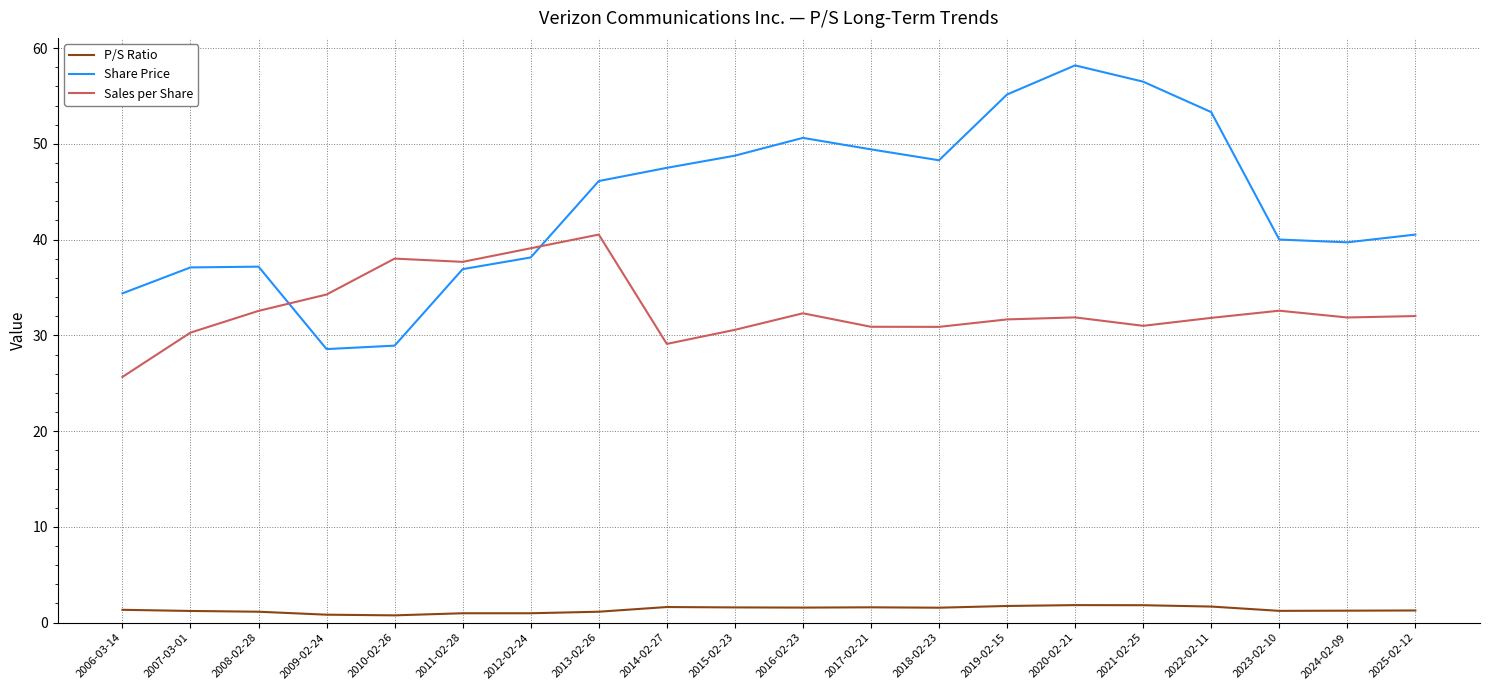

True or false: P/S Ratio has a value of 1.3 at 2006-03-14.

True